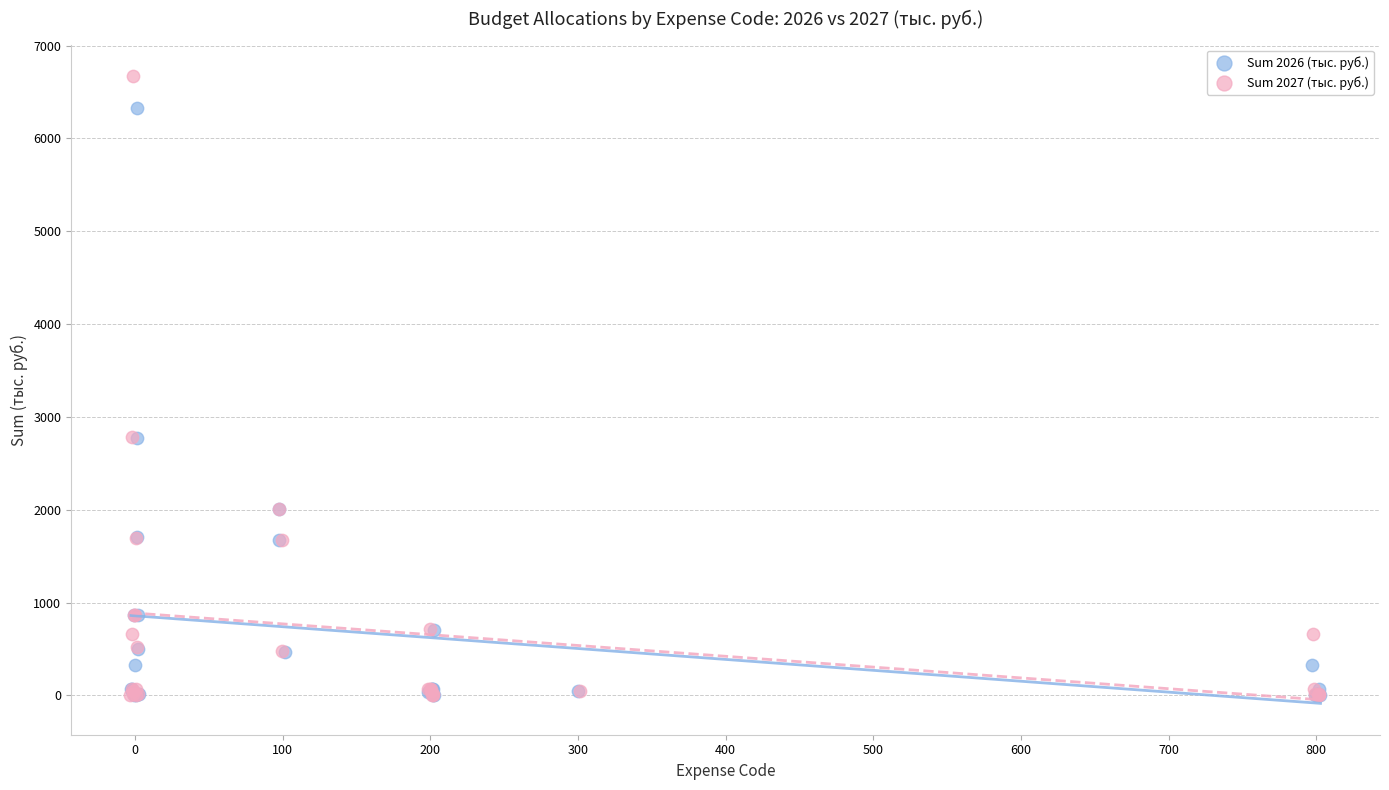

Which series has the widest spread of Y values?

Sum 2027 (тыс. руб.)